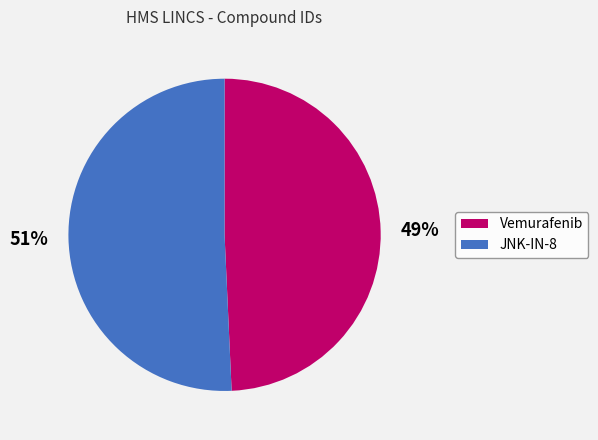

Is there a majority slice in this chart?

Yes